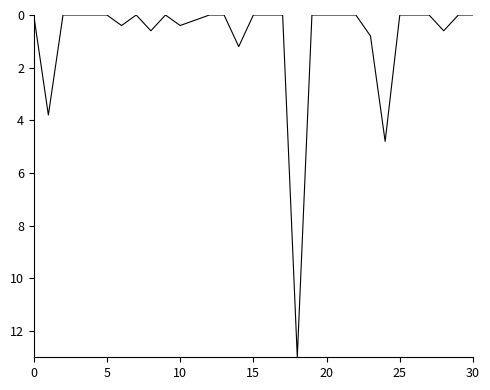

What is the average value?

0.8